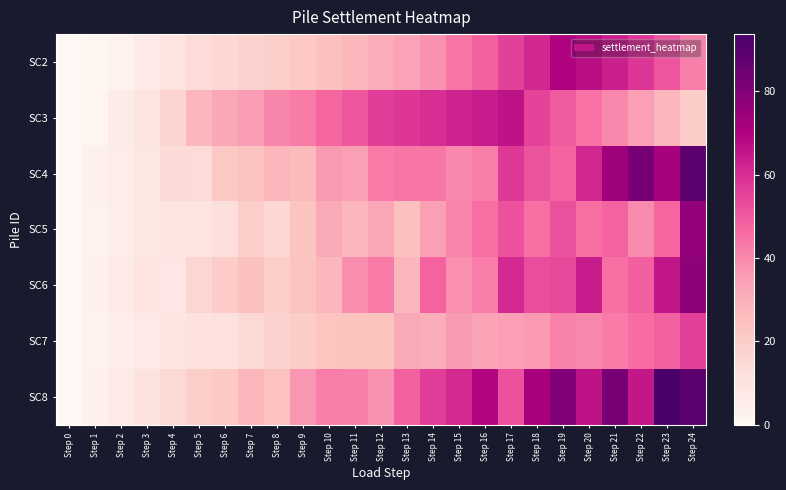

What is the greatest value displayed?

93.7